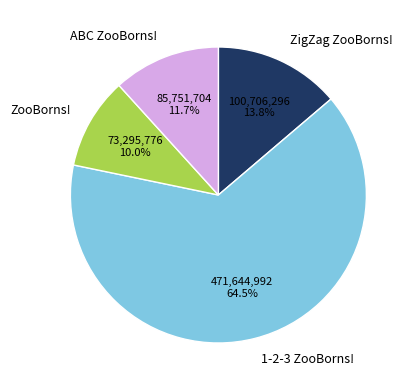

To the nearest percent, what is the difference between the largest and smallest slice percentages?

54%